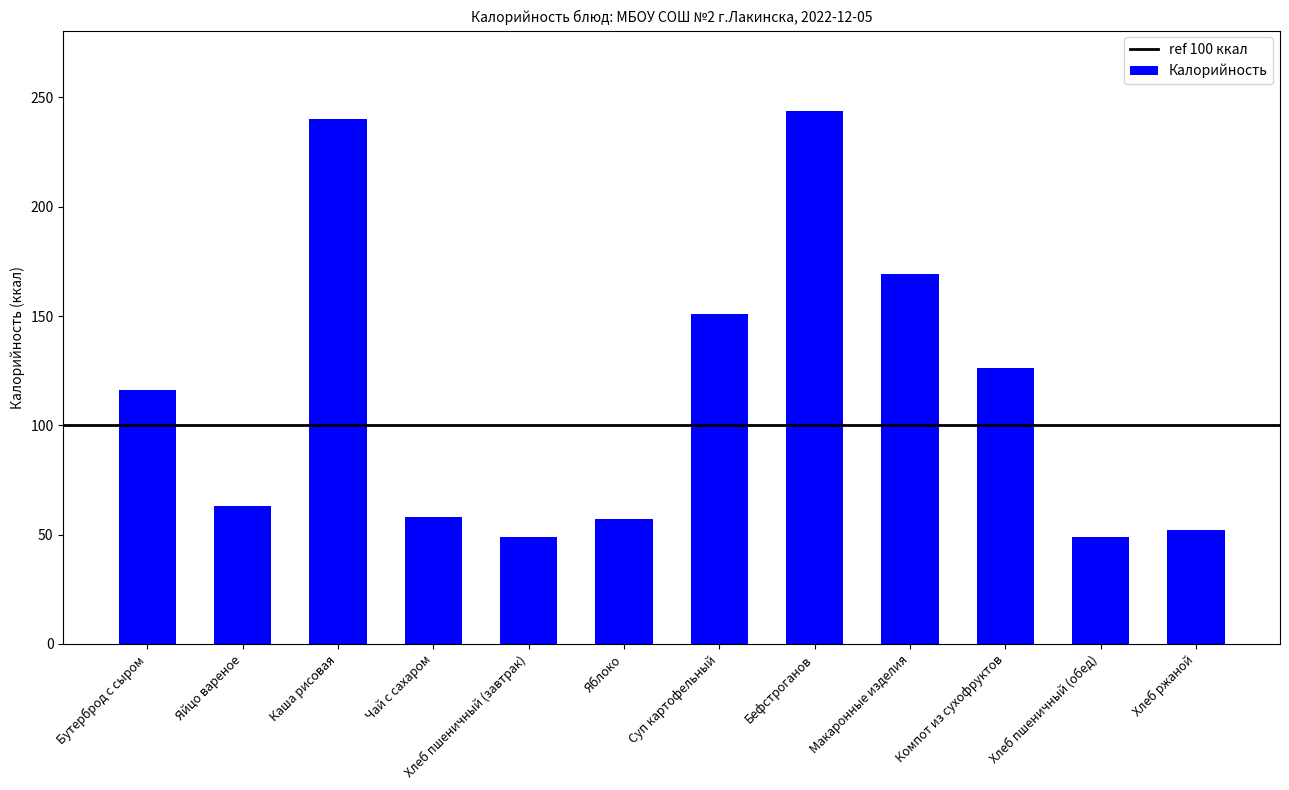

The chart shows a value of 116 at Бутерброд с сыром. True or false?

True